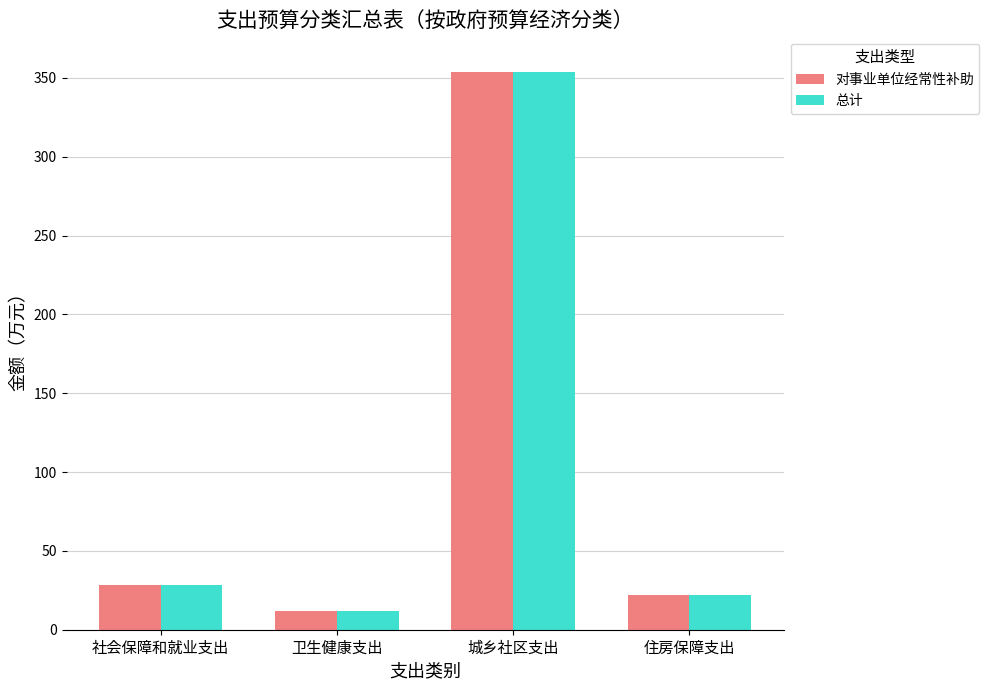

The 对事业单位经常性补助 series shows 354.0 at 城乡社区支出. True or false?

True